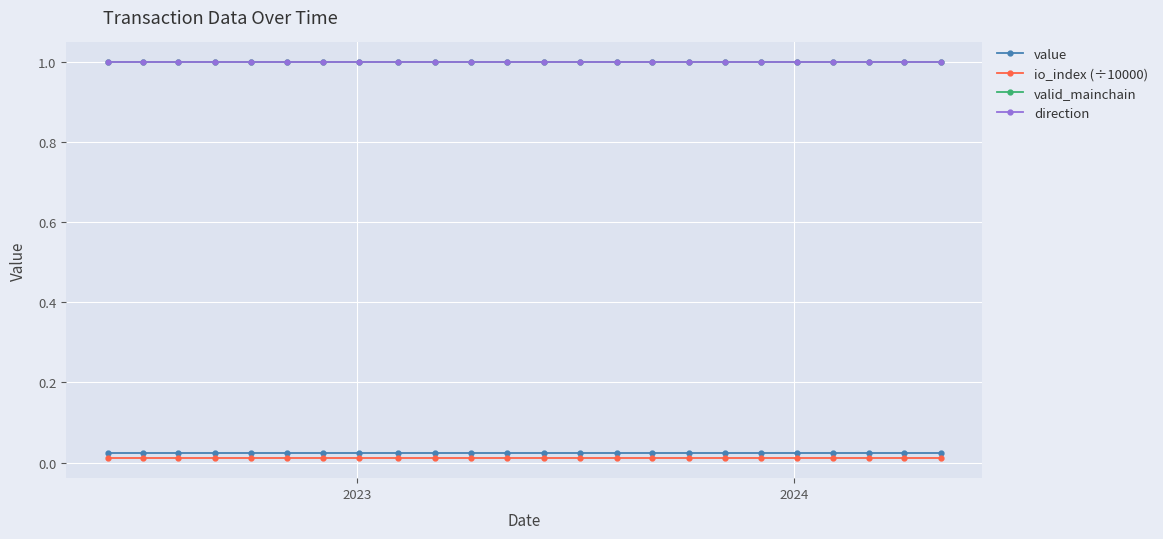

Does the chart display data point markers on the line(s)?

Yes